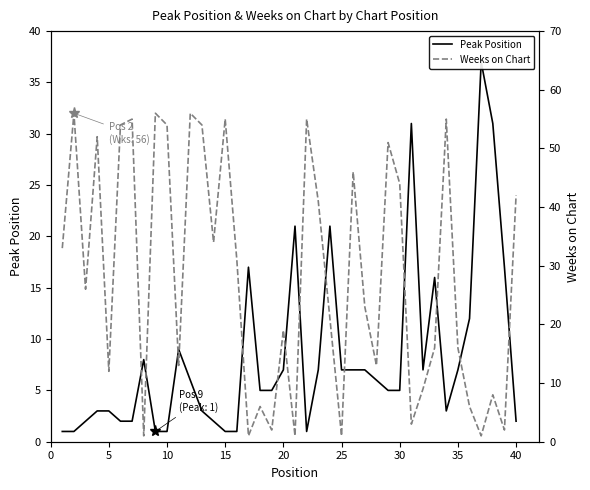

Does the chart have visible grid lines?

No